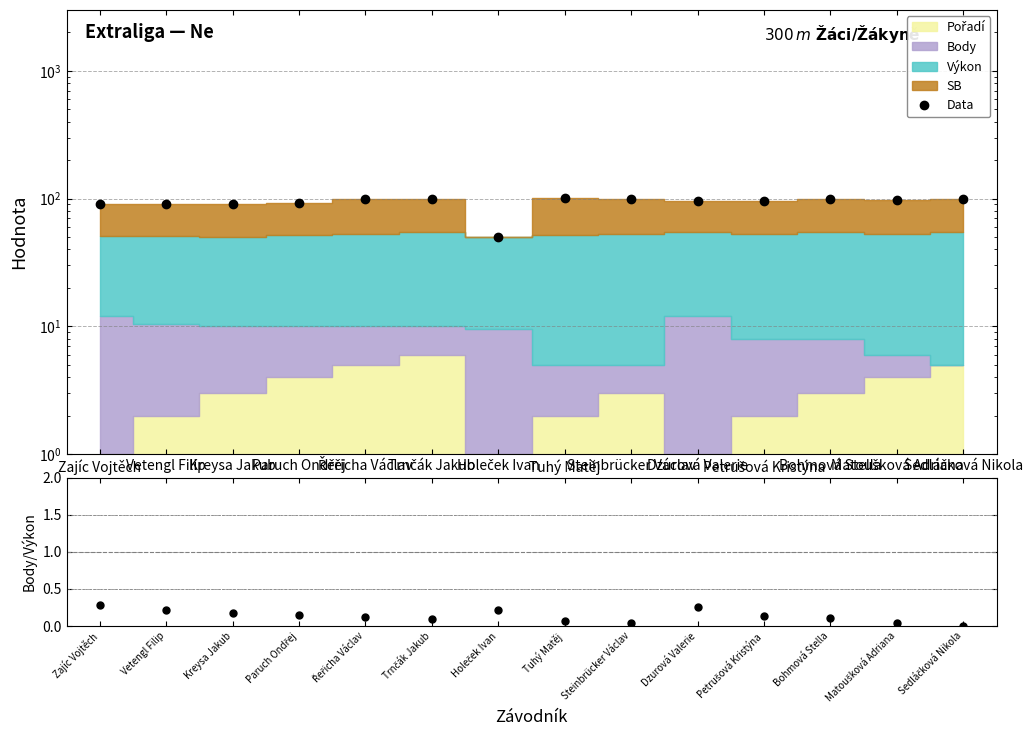

True or false: the data shows 39.5 at Zajíc Vojtěch.

False